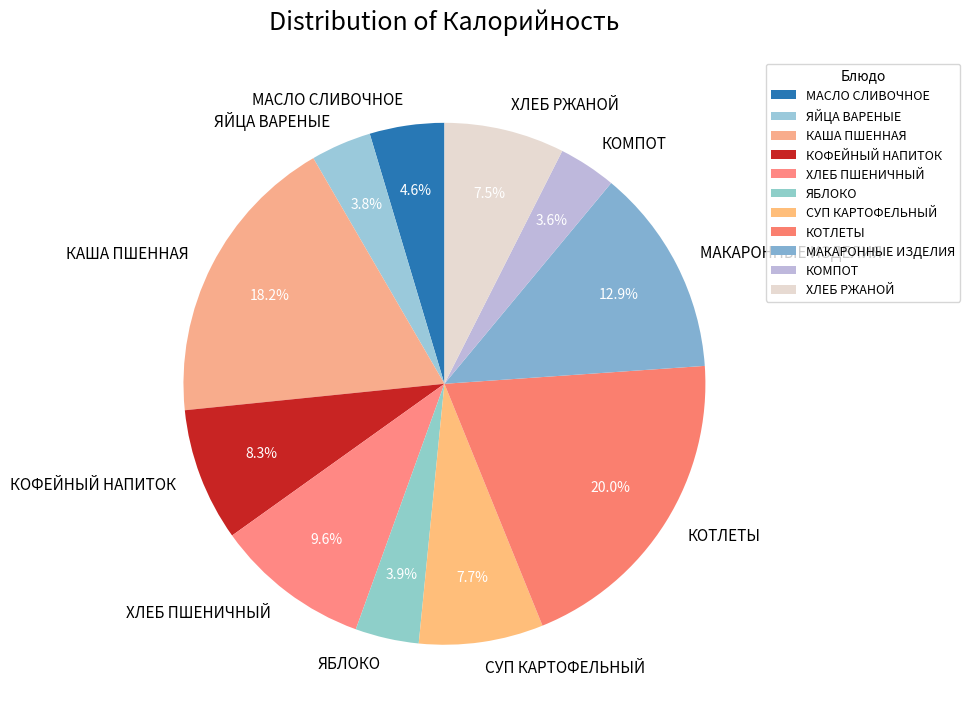

True or false: СУП КАРТОФЕЛЬНЫЙ accounts for 1% of the total.

False